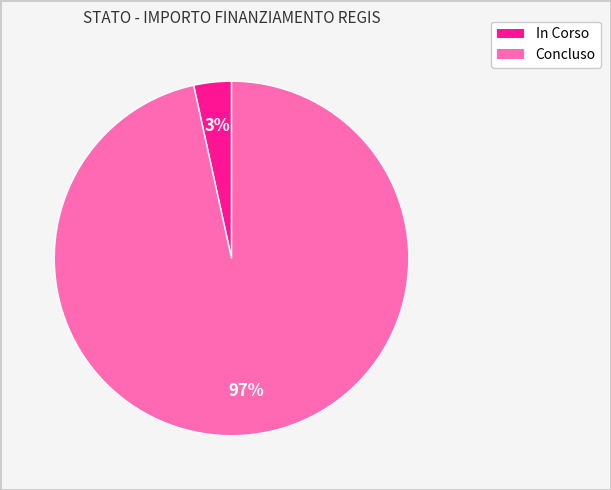

Does any single category account for the majority?

Yes